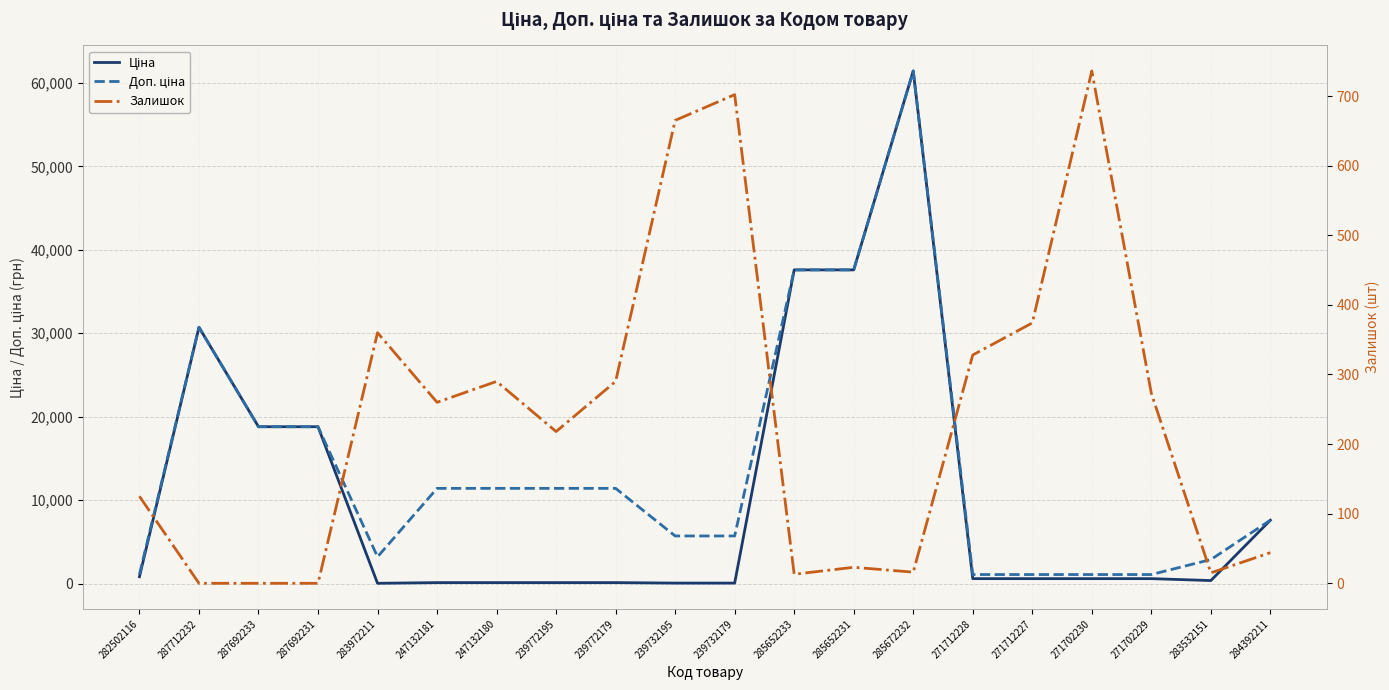

What are all the series names shown in the legend?

Ціна, Доп. ціна, Залишок